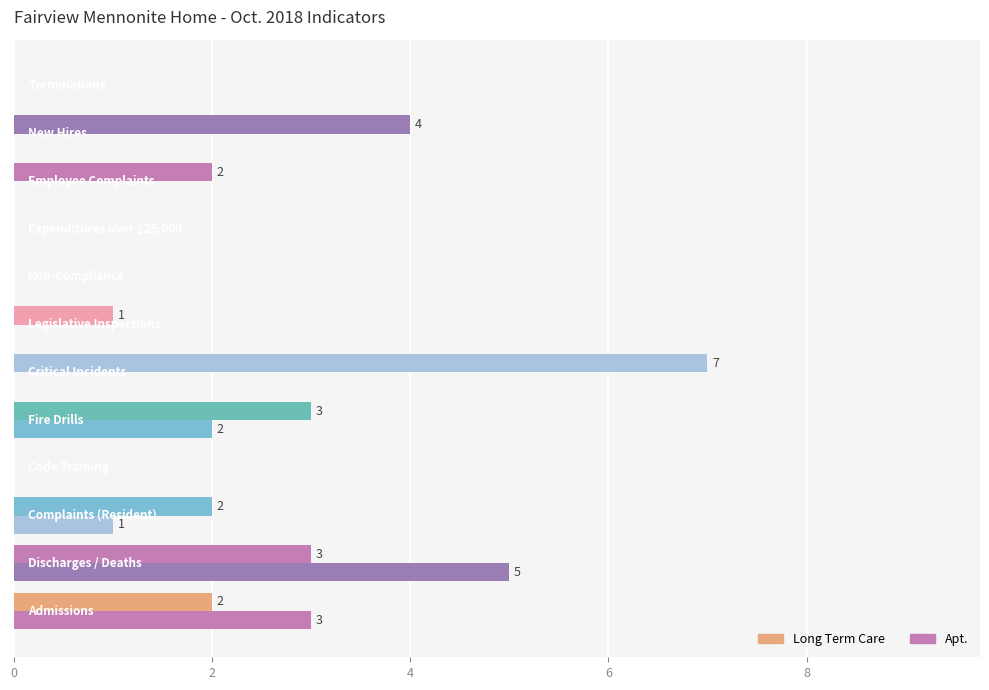

Count the number of data series in this chart.

2